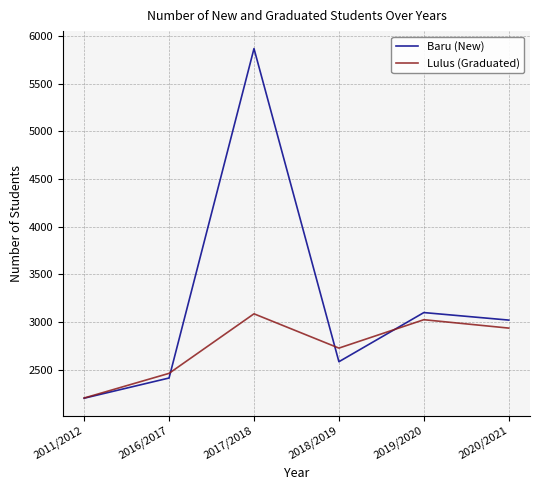

Rank the series by their average value, from highest to lowest.

Baru (New), Lulus (Graduated)